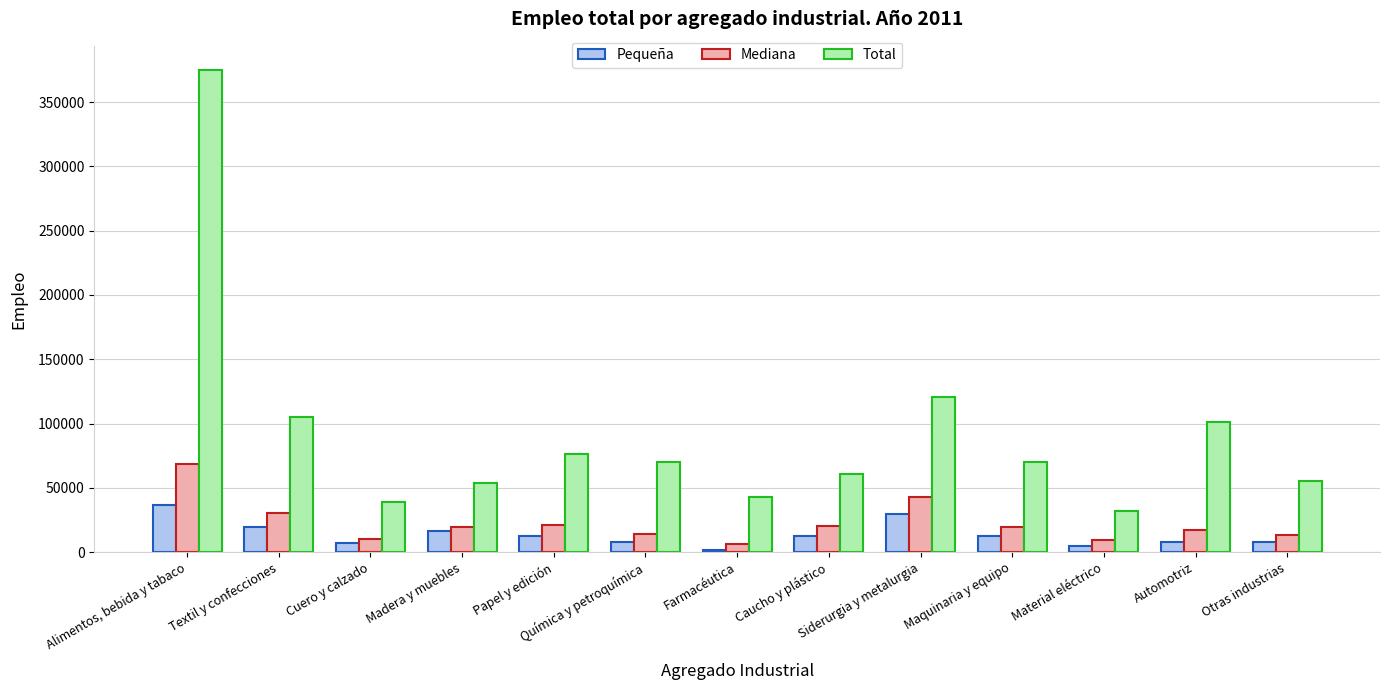

Count the number of data series in this chart.

3